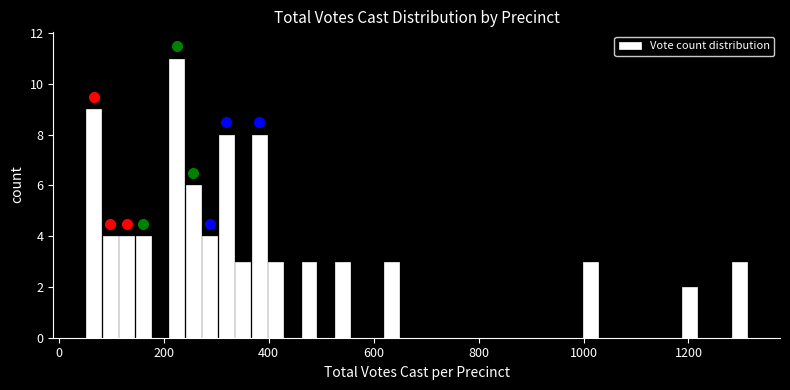

Around what value on the x-axis is the tallest bar? Give the approximate position of its centre, as read against the axis.

220